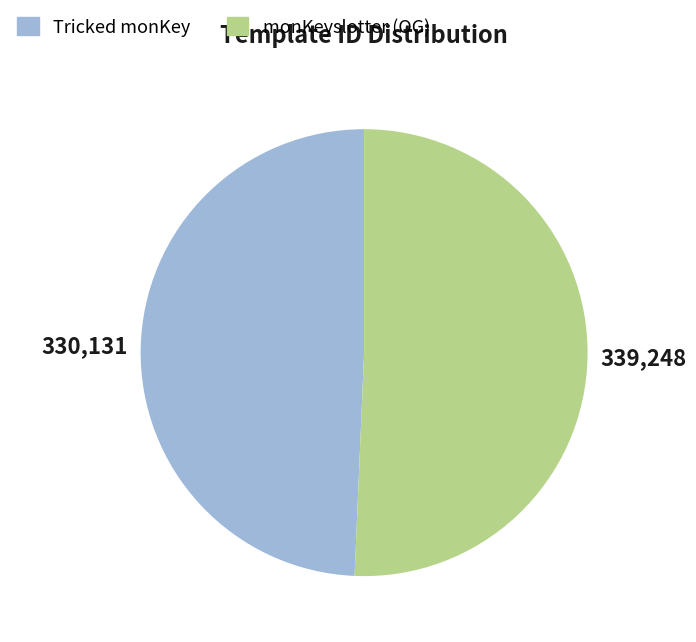

Approximately how many times larger is the value at Tricked monKey compared to monKeyslotter (OG)?

1.0